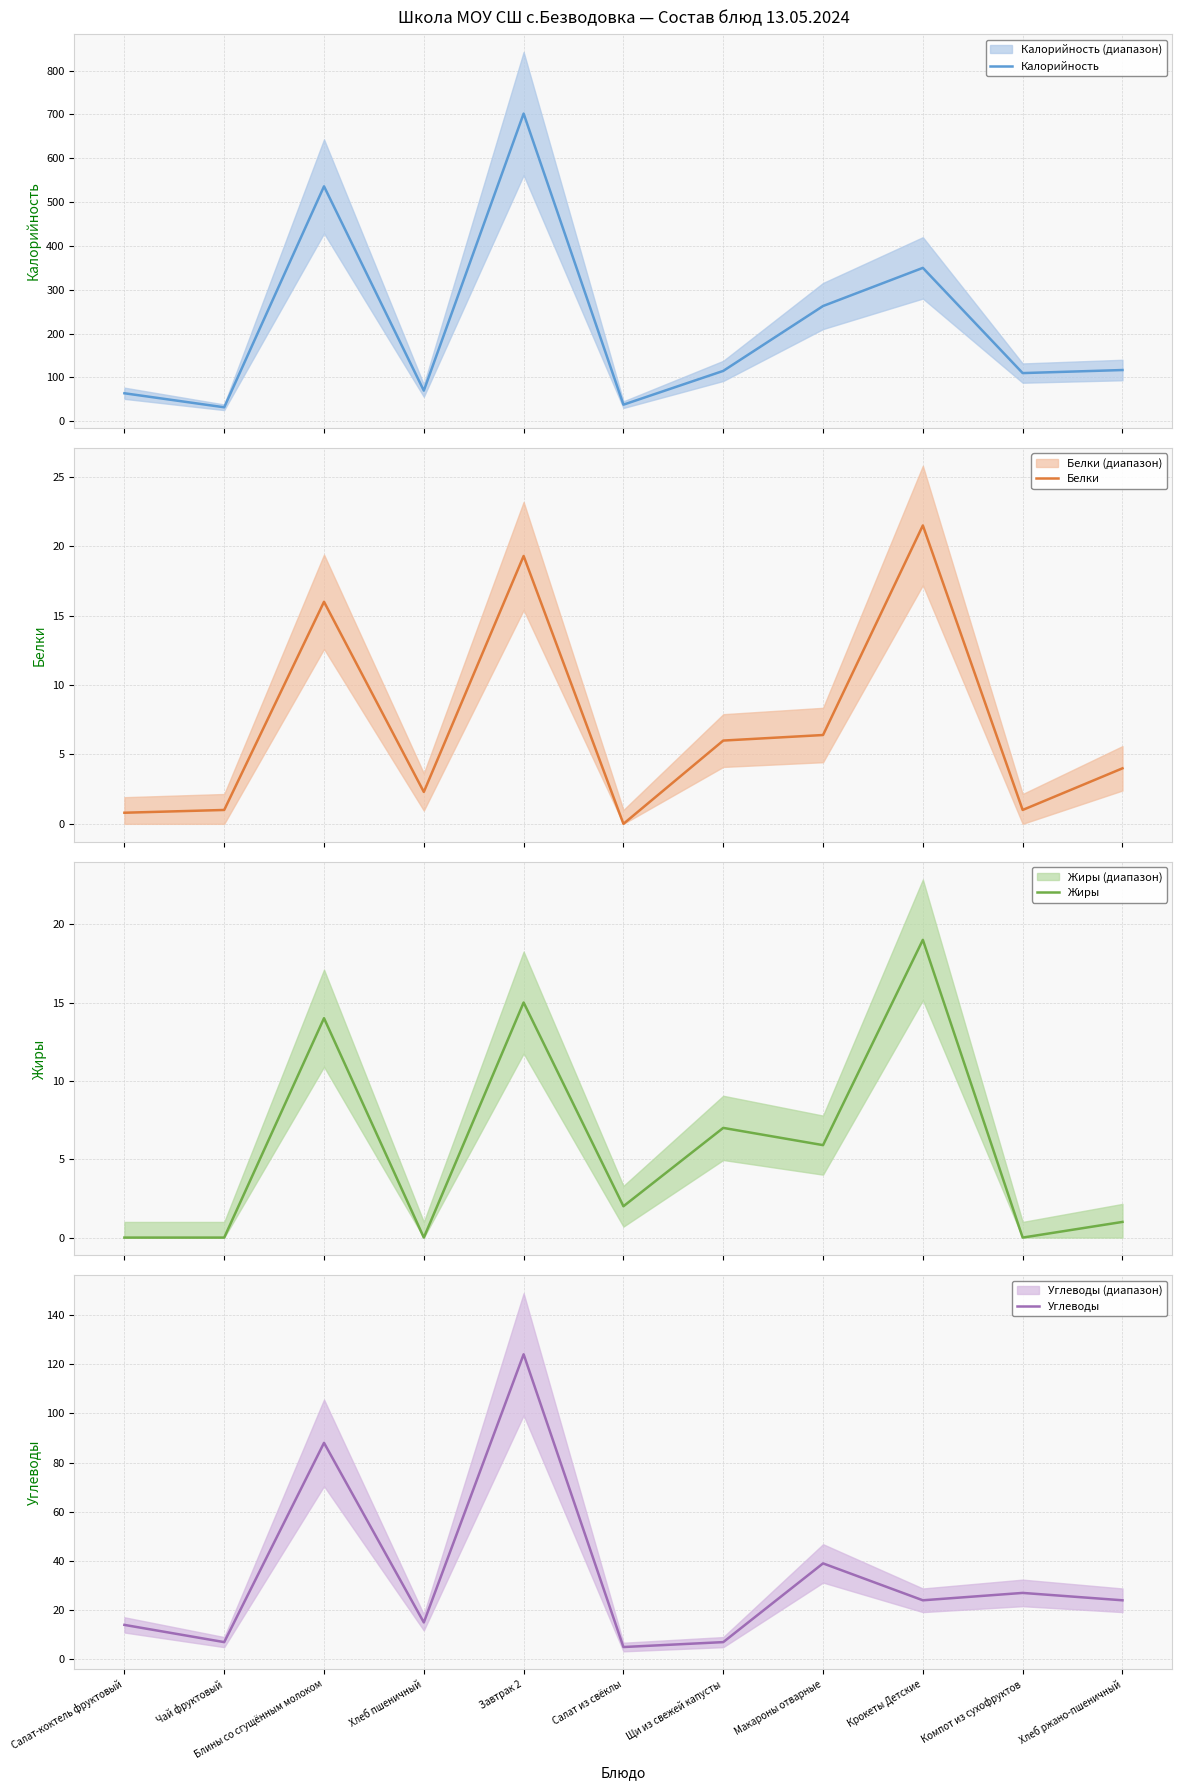

What is the label of the 5th point from the left?

Завтрак 2